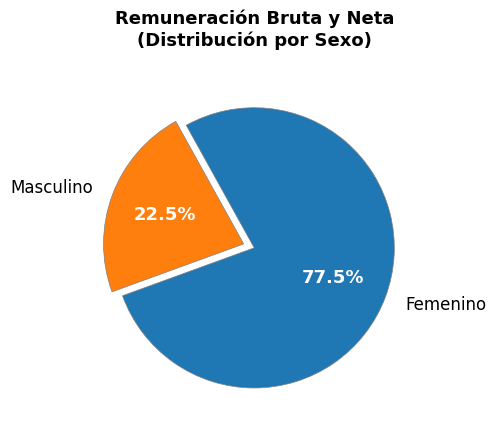

Rank the categories by value from lowest to highest.

Masculino, Femenino